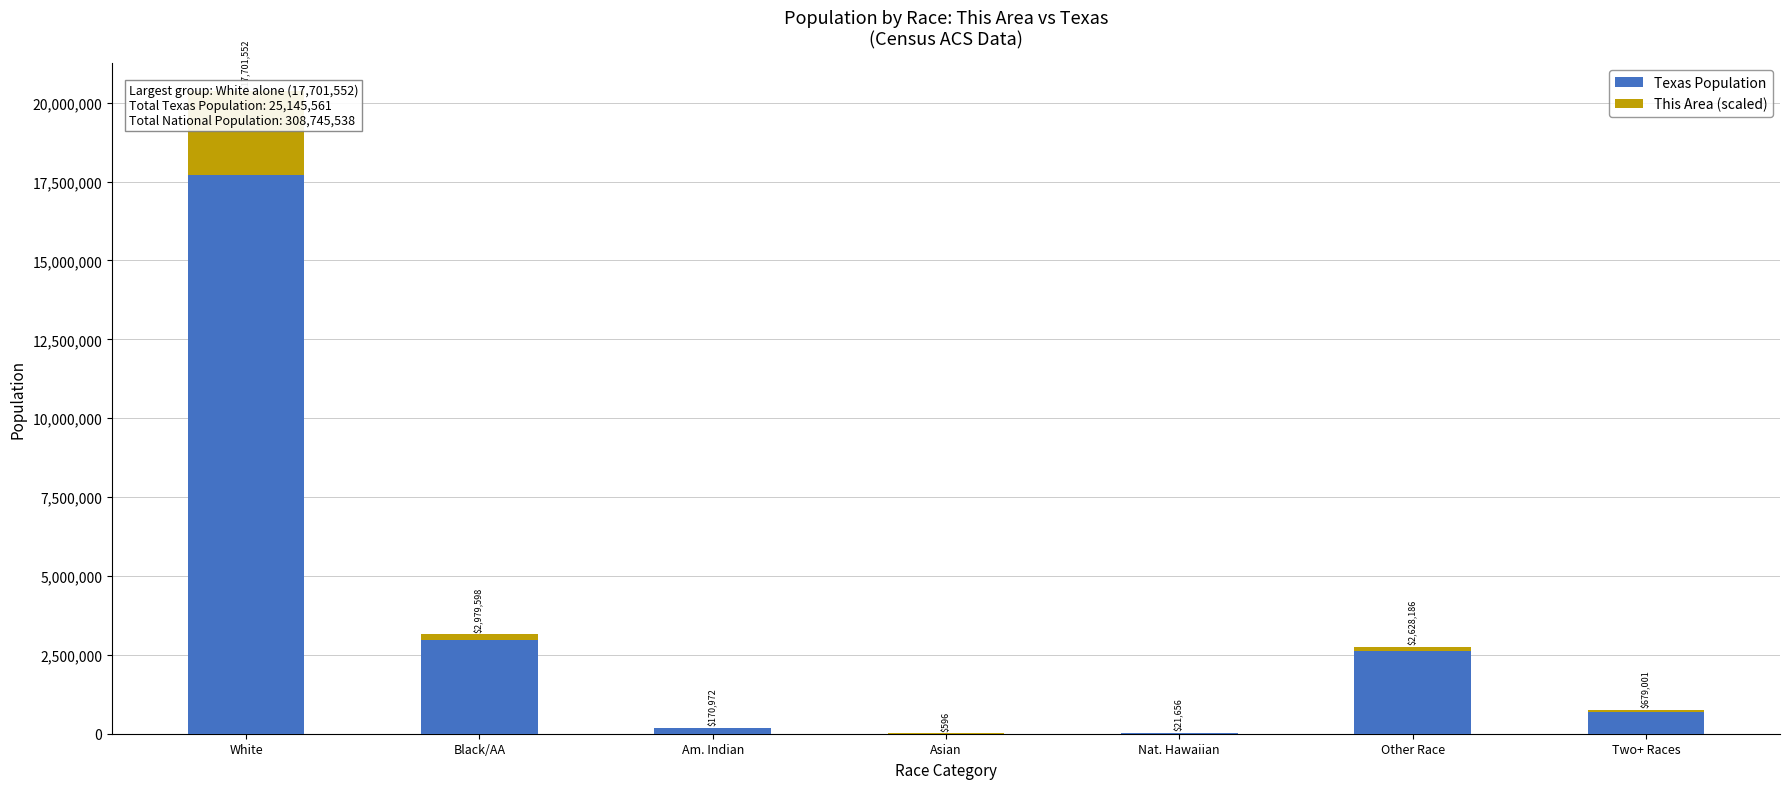

What position from the right is Two+ Races?

1